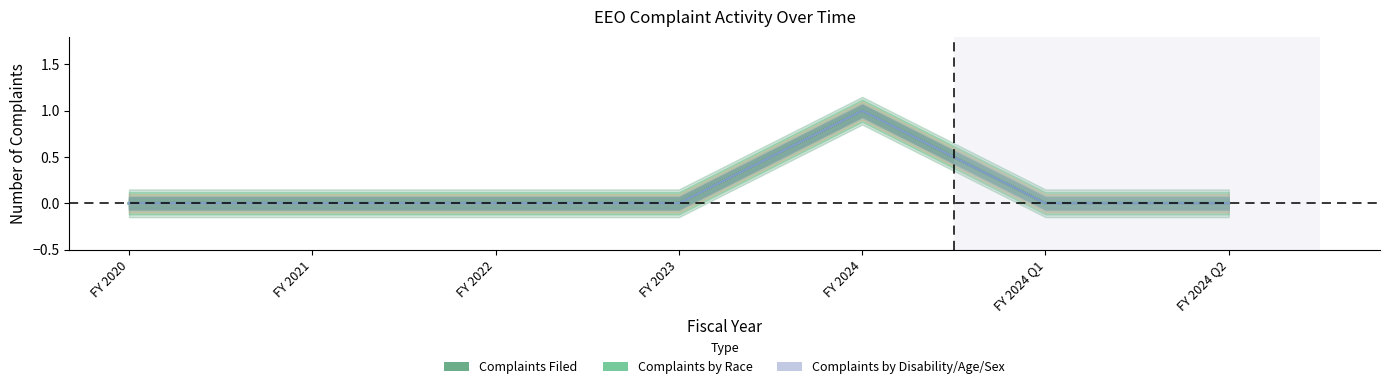

Reading left to right, list all the values displayed in this chart.

Complaints Filed: FY 2020=0	FY 2021=0	FY 2022=0	FY 2023=0	FY 2024=1	FY 2024 Q1=0	FY 2024 Q2=0
Complaints by Race: FY 2020=0	FY 2021=0	FY 2022=0	FY 2023=0	FY 2024=1	FY 2024 Q1=0	FY 2024 Q2=0
Complaints by Sex: FY 2020=0	FY 2021=0	FY 2022=0	FY 2023=0	FY 2024=1	FY 2024 Q1=0	FY 2024 Q2=0
Complaints by Disability: FY 2020=0	FY 2021=0	FY 2022=0	FY 2023=0	FY 2024=1	FY 2024 Q1=0	FY 2024 Q2=0
Complaints by Age: FY 2020=0	FY 2021=0	FY 2022=0	FY 2023=0	FY 2024=1	FY 2024 Q1=0	FY 2024 Q2=0